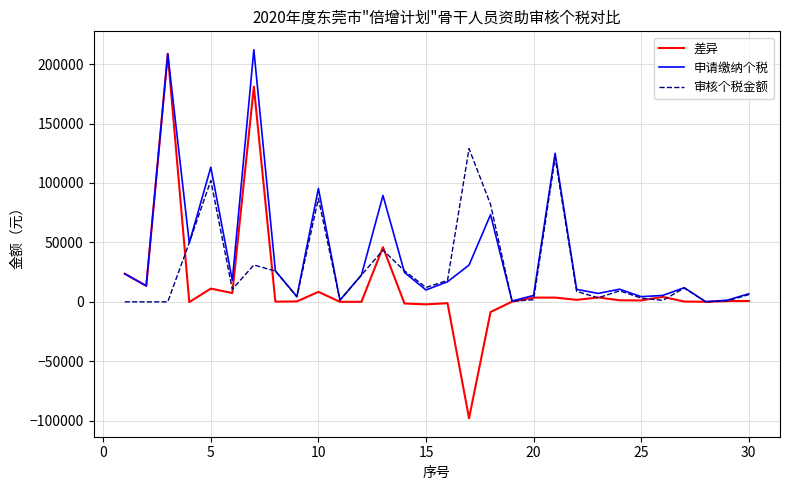

Rank the series by their average value, from lowest to highest.

差异, 审核个税金额, 申请缴纳个税